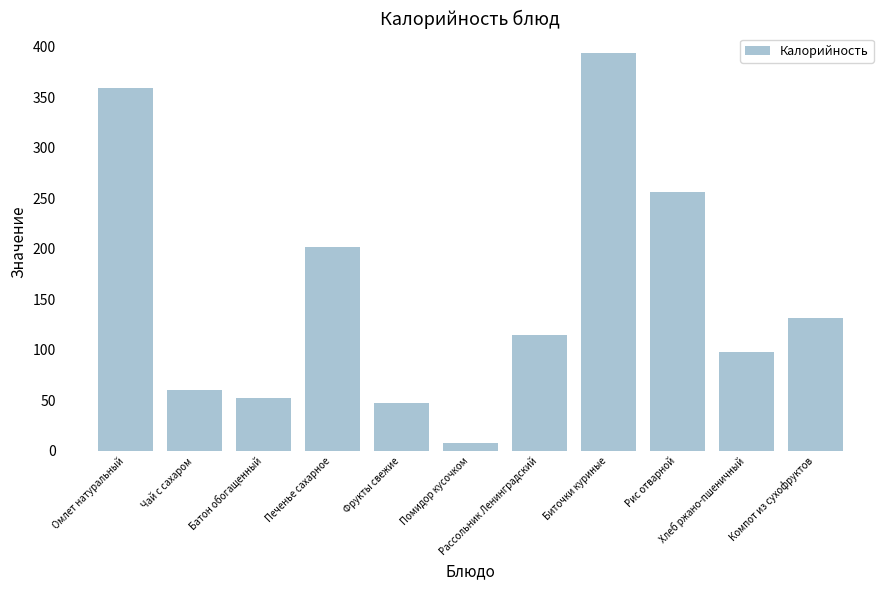

What is the minimum value shown in the chart?

7.6